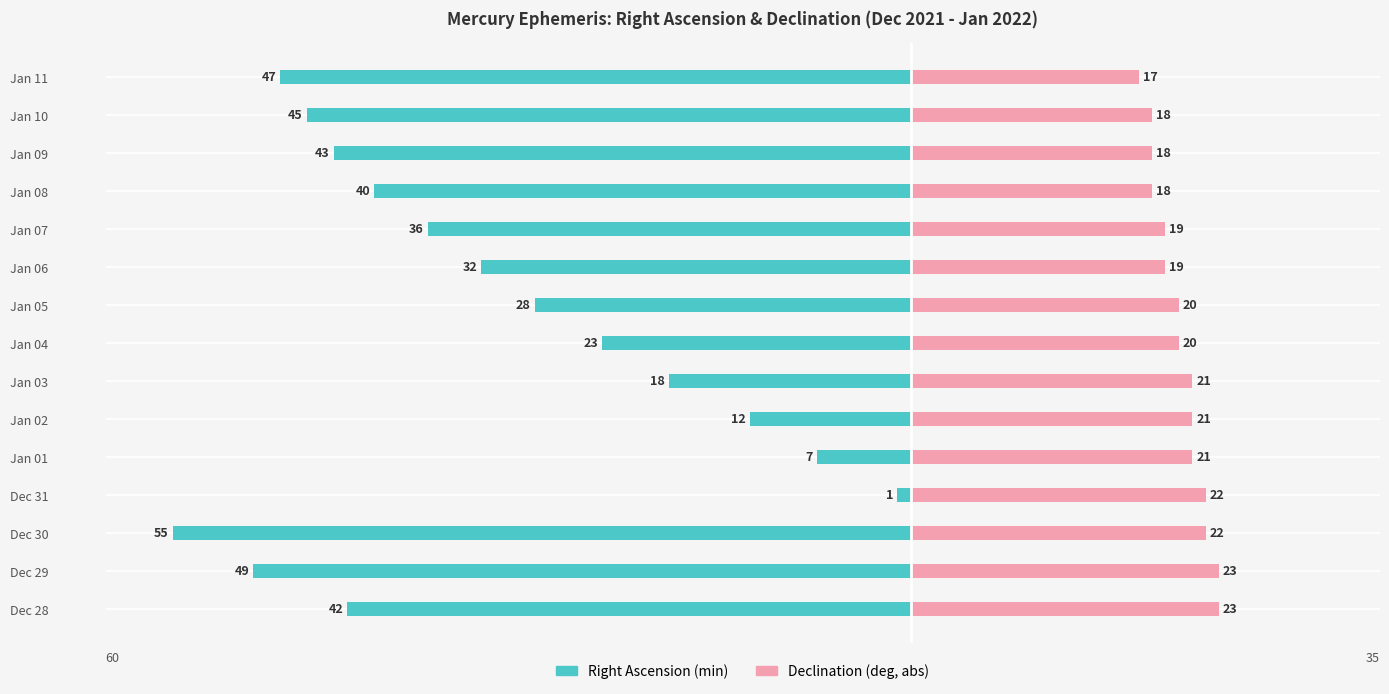

How many bars are there in total?

30